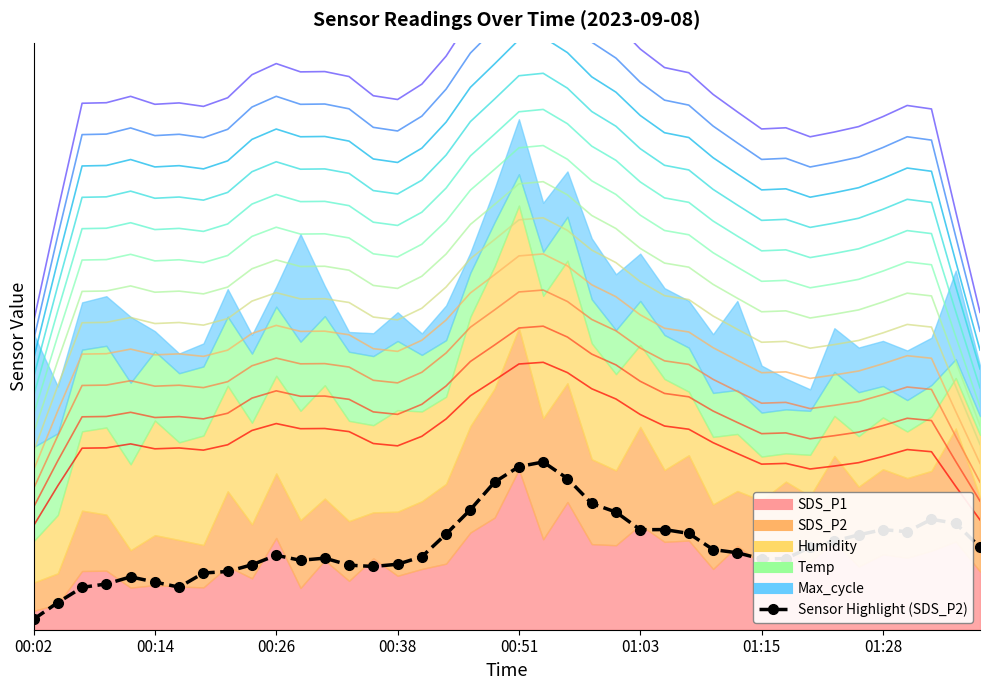

Reading left to right, what are all the values shown in this chart?

0.0	0.0	0.0	0.0	0.1	0.1	0.0	0.1	0.1	0.1	0.1	0.1	0.1	0.1	0.1	0.1	0.1	0.1	0.1	0.2	0.2	0.2	0.2	0.1	0.1	0.1	0.1	0.1	0.1	0.1	0.1	0.1	0.1	0.1	0.1	0.1	0.1	0.1	0.1	0.1